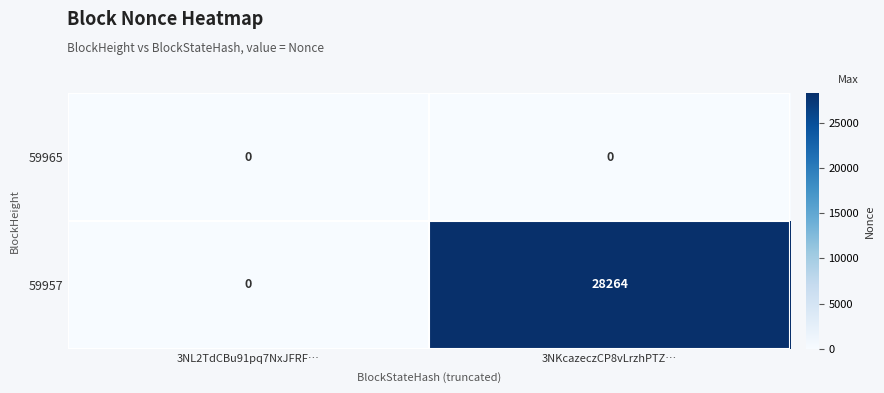

What is the maximum value shown in the chart?

28264